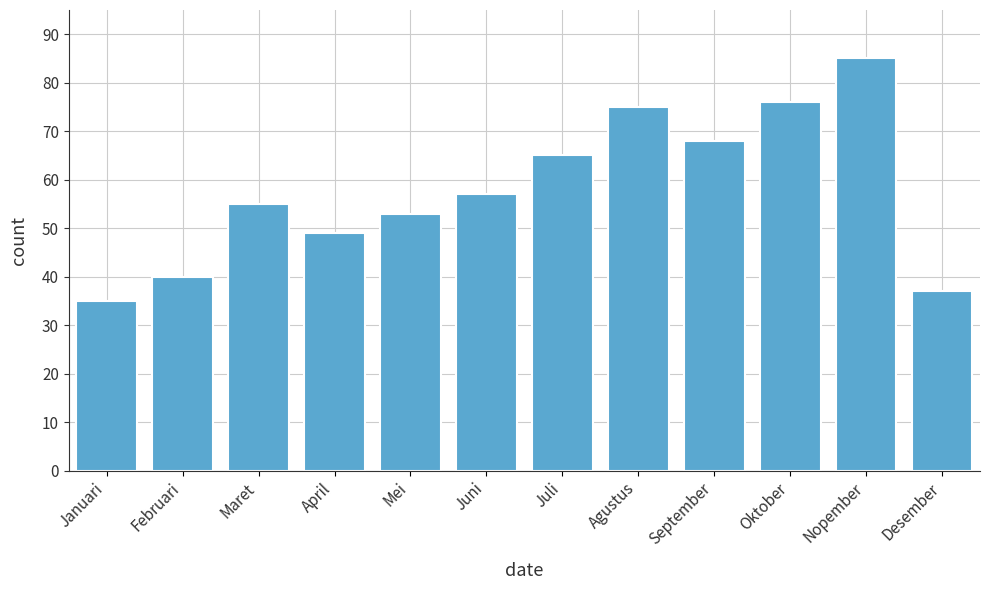

How many distinct data groups are displayed?

1